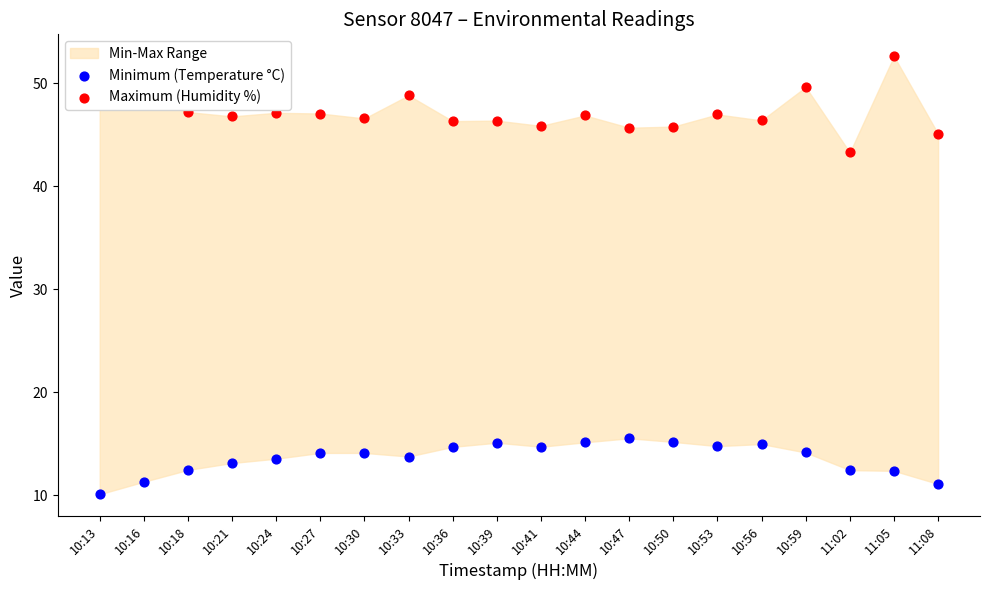

Is the value of Maximum (Humidity %) at 10:33 greater than the value of Minimum (Temperature °C) at 10:41?

Yes